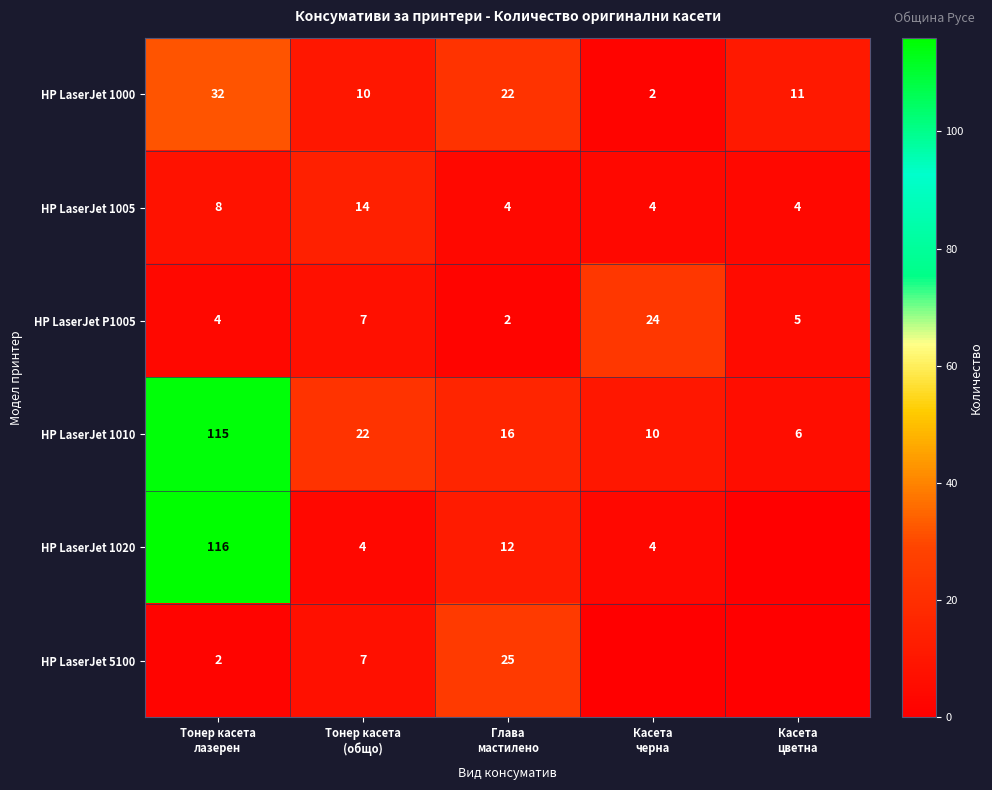

Which category has the lowest value across all series?

Касета
цветна